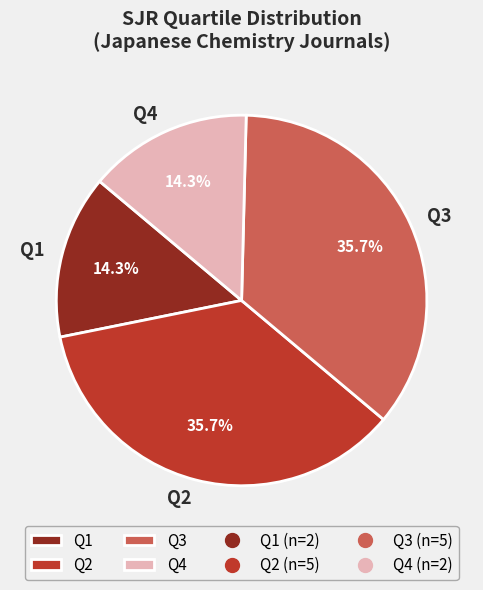

To the nearest percent, what percentage of the pie is Q1?

14%